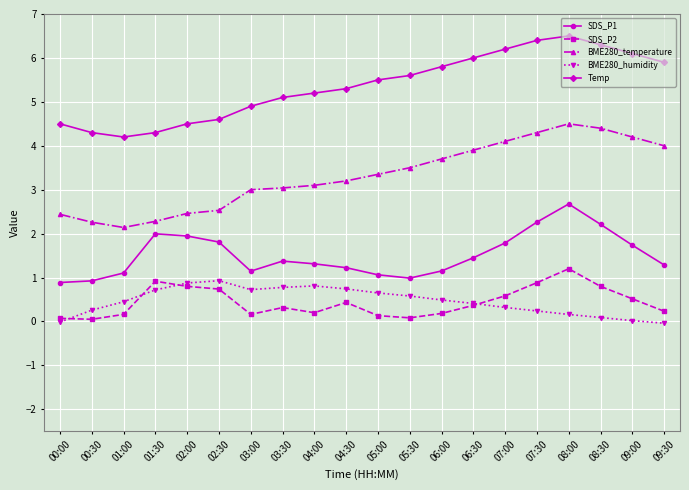

What is the sum of all Temp values?

107.2